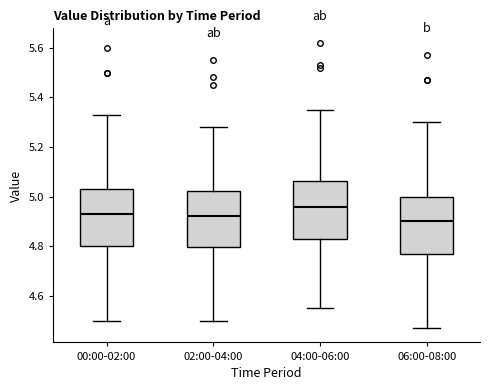

Reading left to right, read every box against the y-axis: the position of its median line, the range the box covers, and the ends of its whiskers. The values are not printed on the chart, so give them approximately, as read against the axis.

00:00-02:00: median 4.94, box 4.80 to 5.04, whiskers 4.50 to 5.34
02:00-04:00: median 4.92, box 4.80 to 5.02, whiskers 4.50 to 5.28
04:00-06:00: median 4.96, box 4.82 to 5.06, whiskers 4.56 to 5.36
06:00-08:00: median 4.90, box 4.78 to 5.00, whiskers 4.48 to 5.30